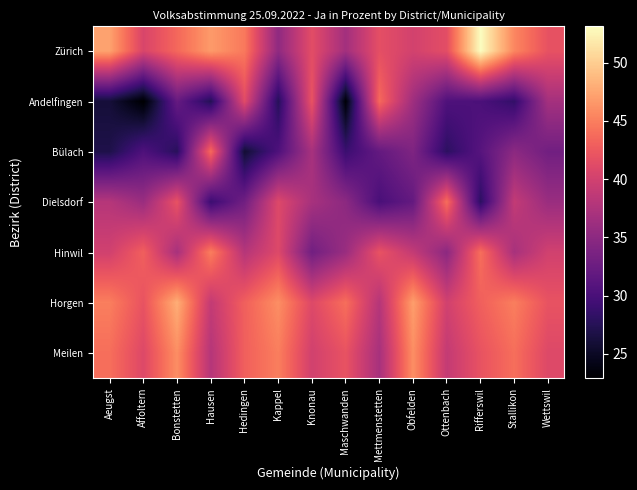

At how many categories does at least one series exceed 28?

14